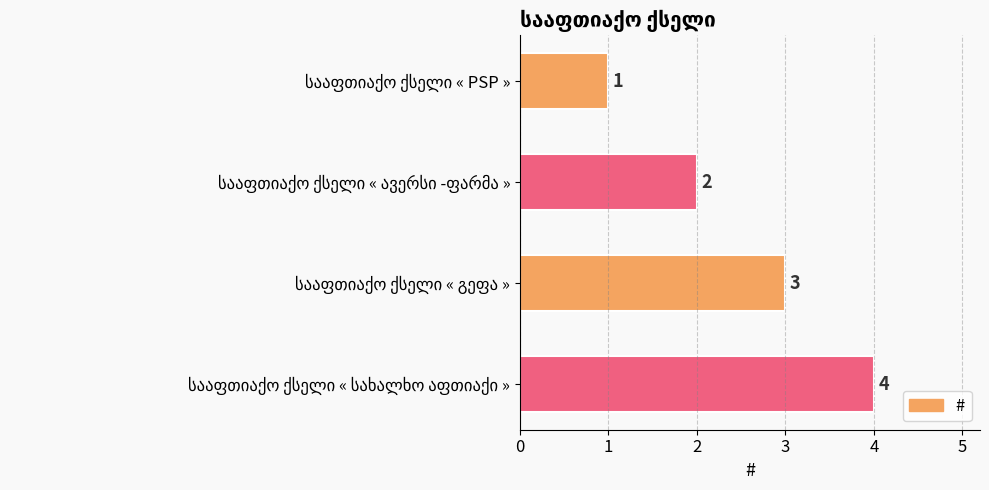

What is the difference between the maximum and minimum values?

3